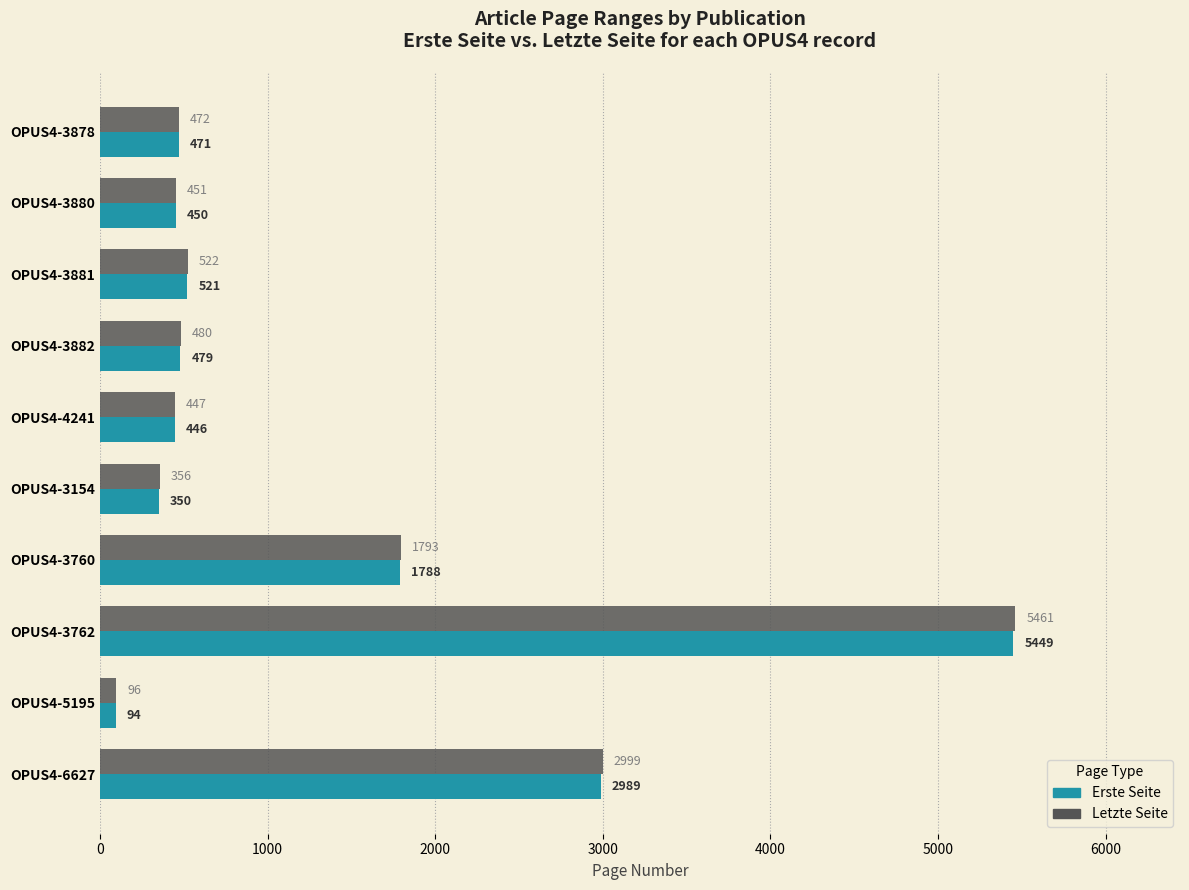

List the series in order of their peak value, highest first.

Letzte Seite, Erste Seite